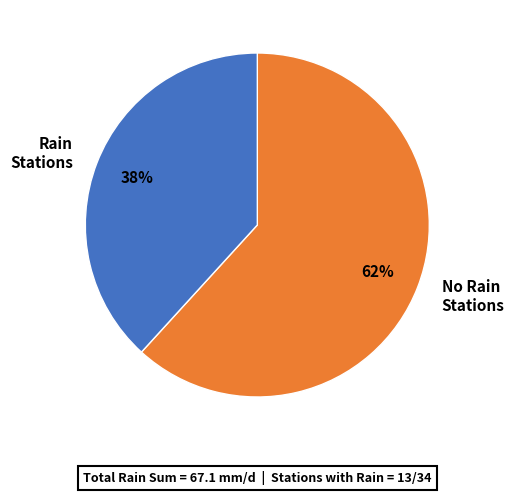

Rank the categories by value from lowest to highest.

Rain Stations, No Rain Stations